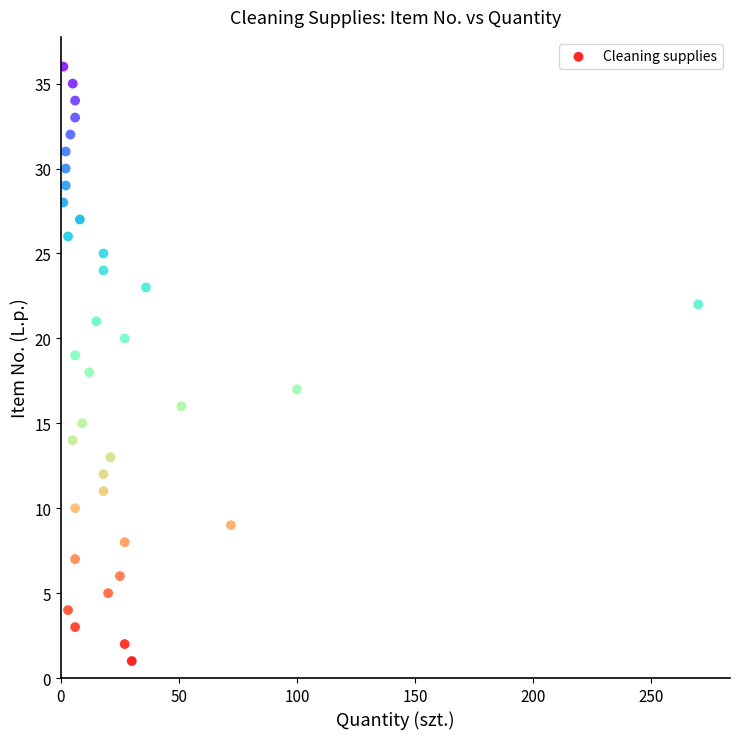

What is the range of Y values (max minus min)?

35